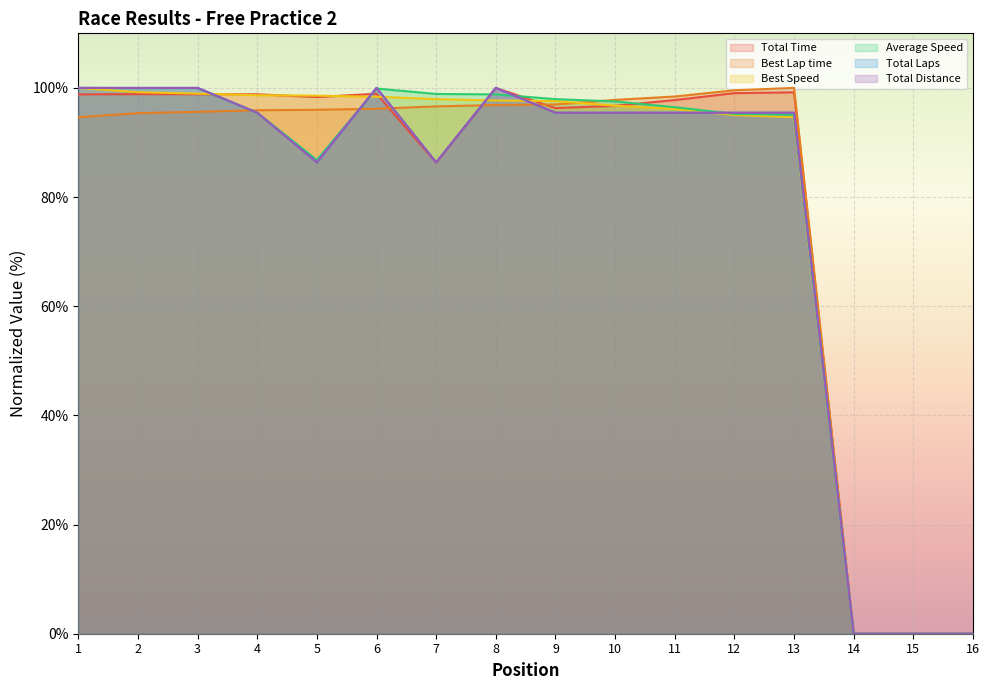

How many data points in Total Time are above 98?

9